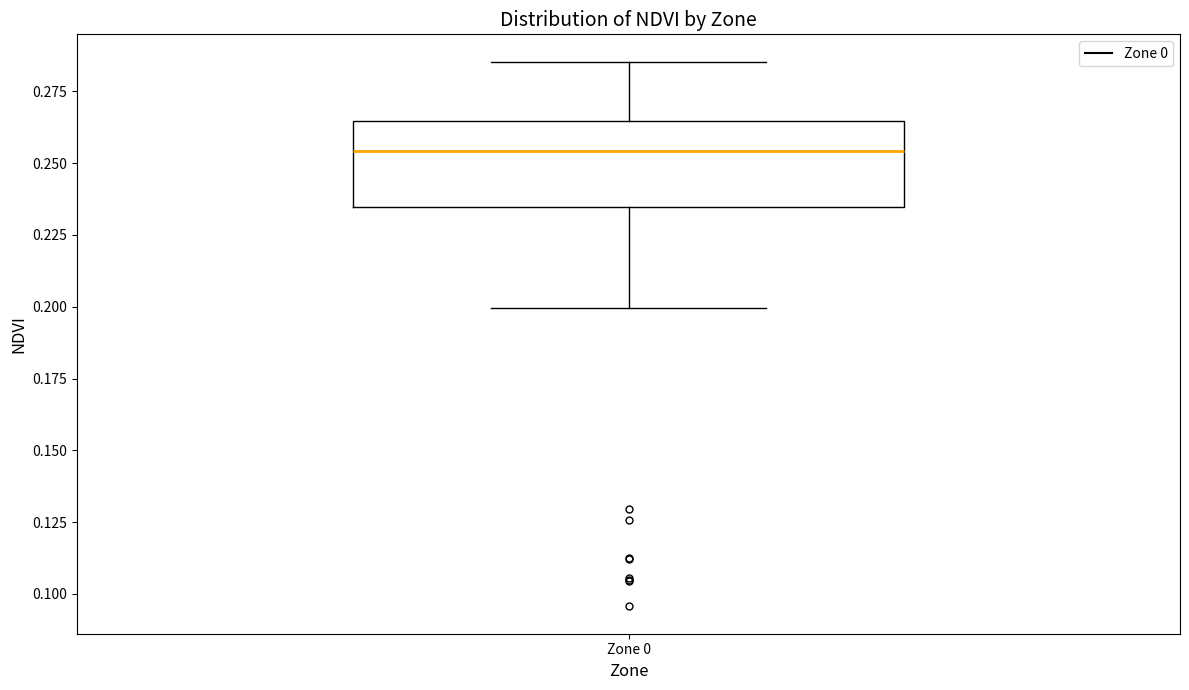

Where does the median line of the box for Zone 0 sit on the y-axis? The values are not printed on the chart, so give them approximately, as read against the axis.

0.255